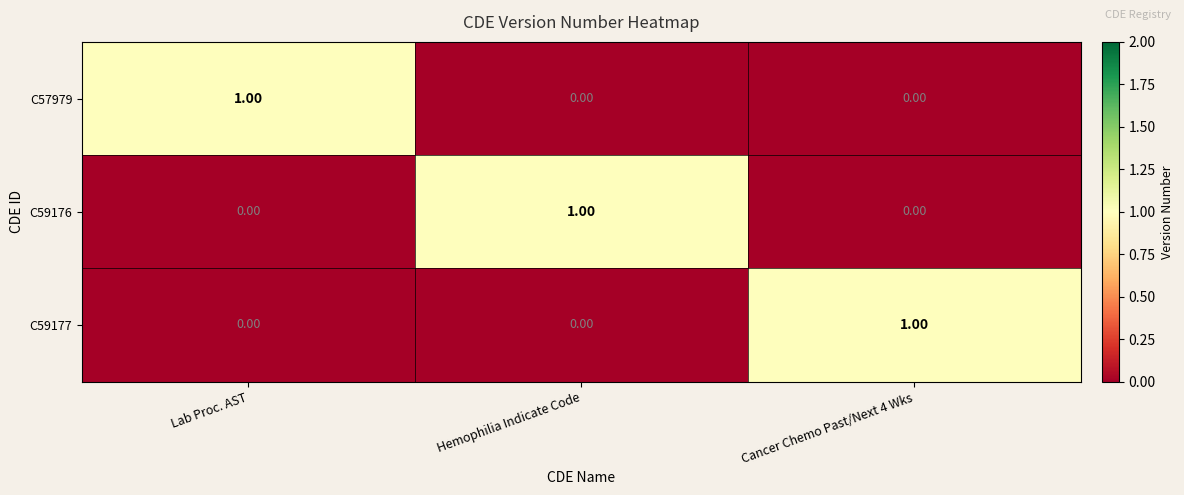

Which category has the highest value in the C59176 series?

Hemophilia Indicate Code